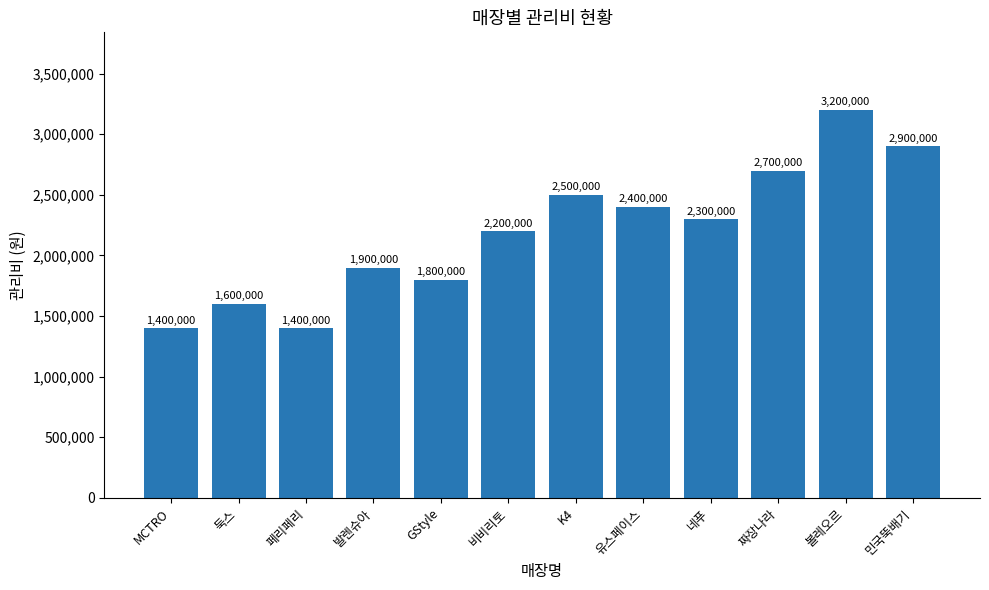

Reading left to right, what are all the values shown in this chart?

1400000	1600000	1400000	1900000	1800000	2200000	2500000	2400000	2300000	2700000	3200000	2900000